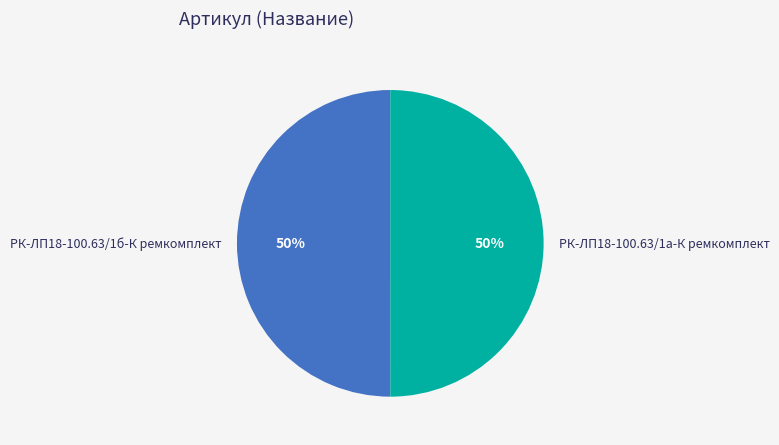

What is the ratio of the value at РК-ЛП18-100.63/1б-К ремкомплект to the value at РК-ЛП18-100.63/1а-К ремкомплект?

1.0